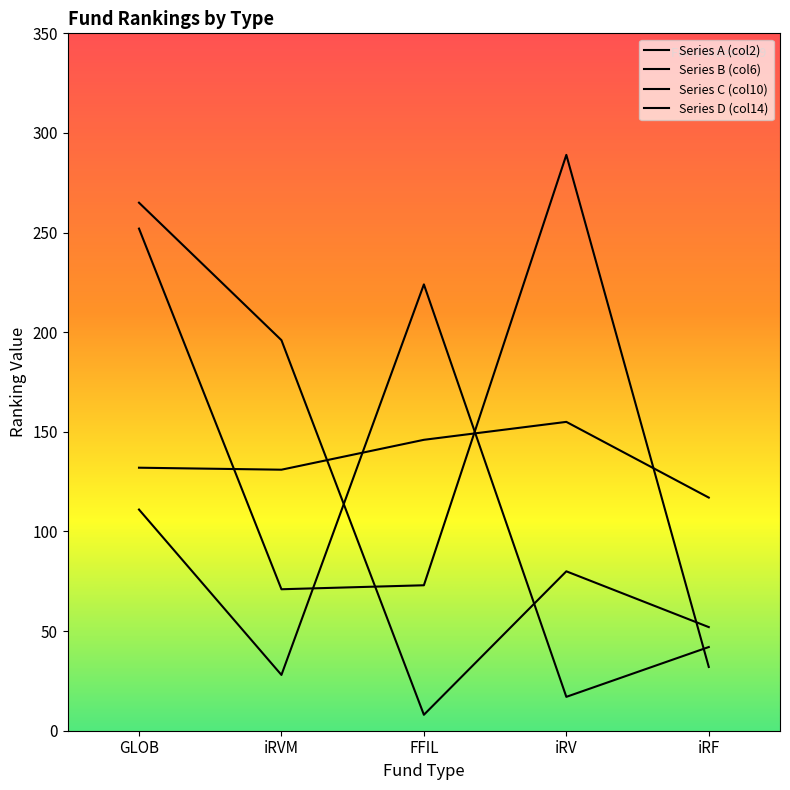

At which label does RKG_col2 first exceed 80?

GLOB